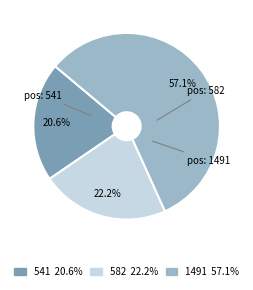

Which category has the biggest portion of the pie?

1491